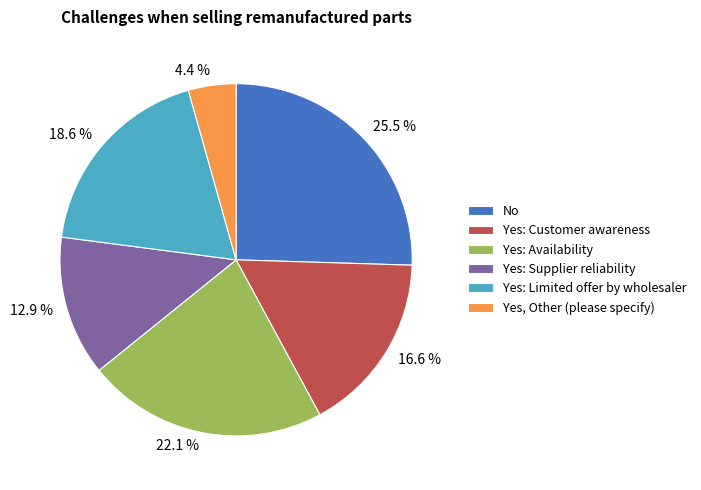

True or false: Yes: Limited offer by wholesaler accounts for 19% of the total.

True